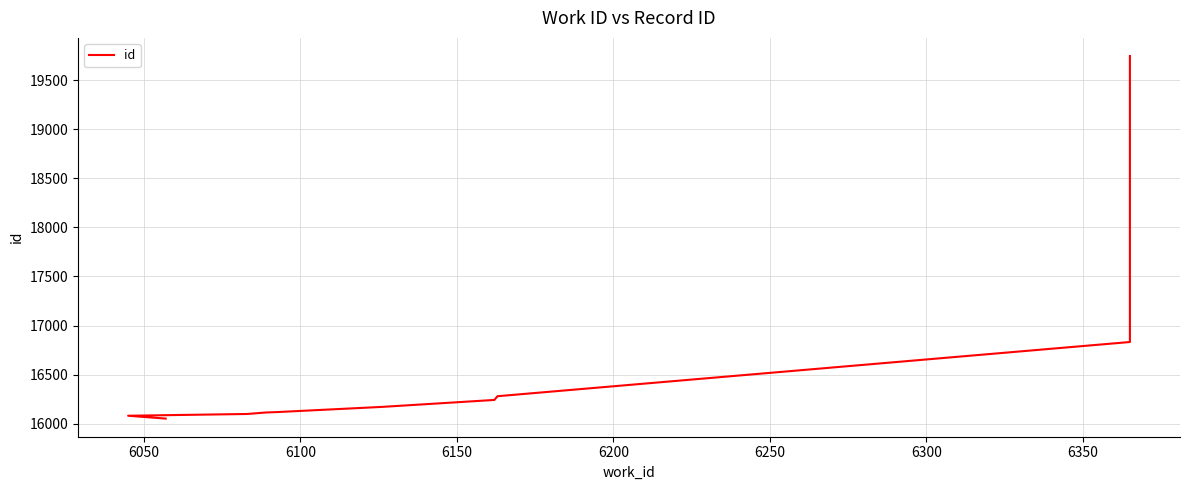

The value at 6200 is 8174. True or false?

False